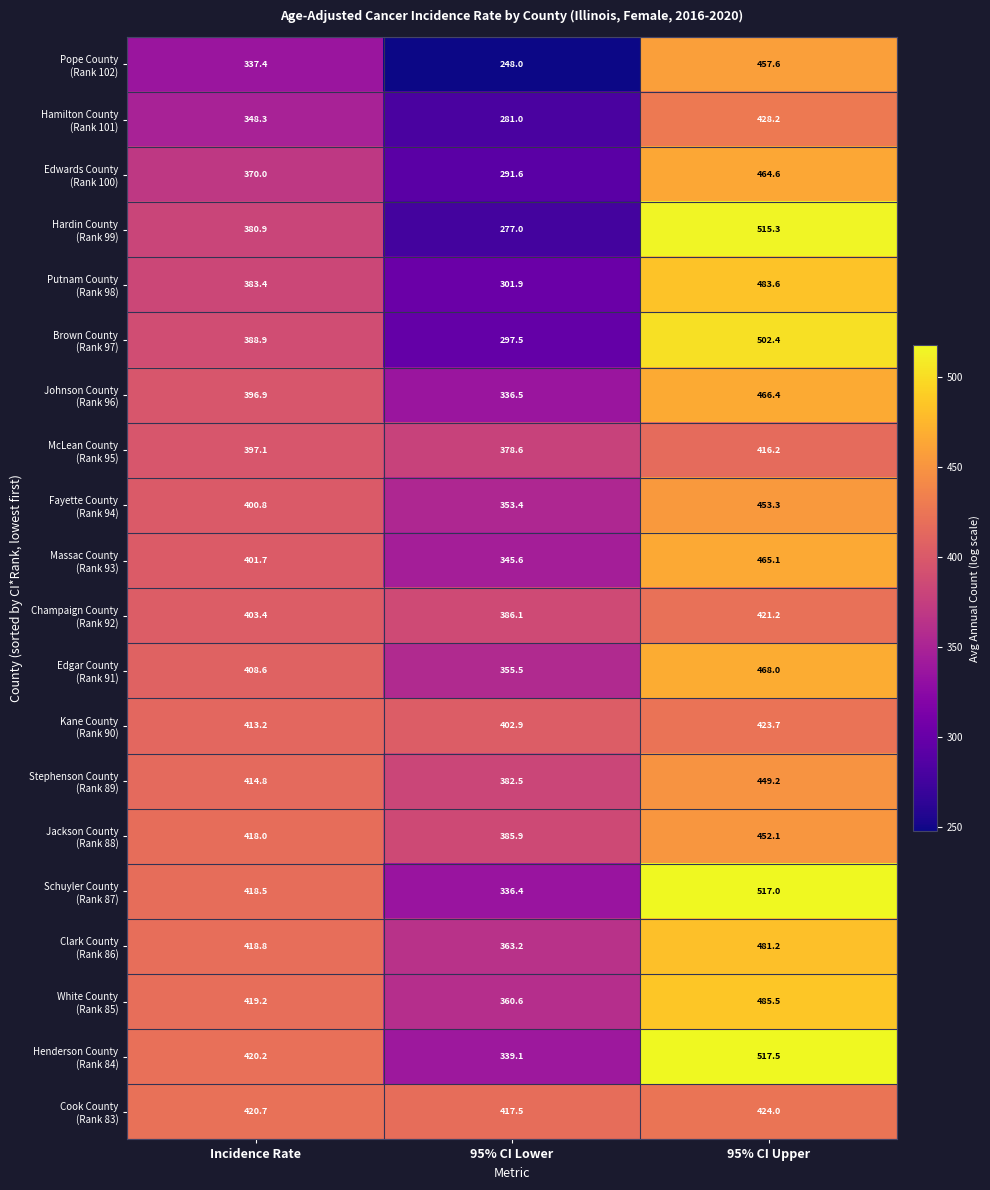

What is the difference between the highest and lowest values at Incidence Rate?

83.3